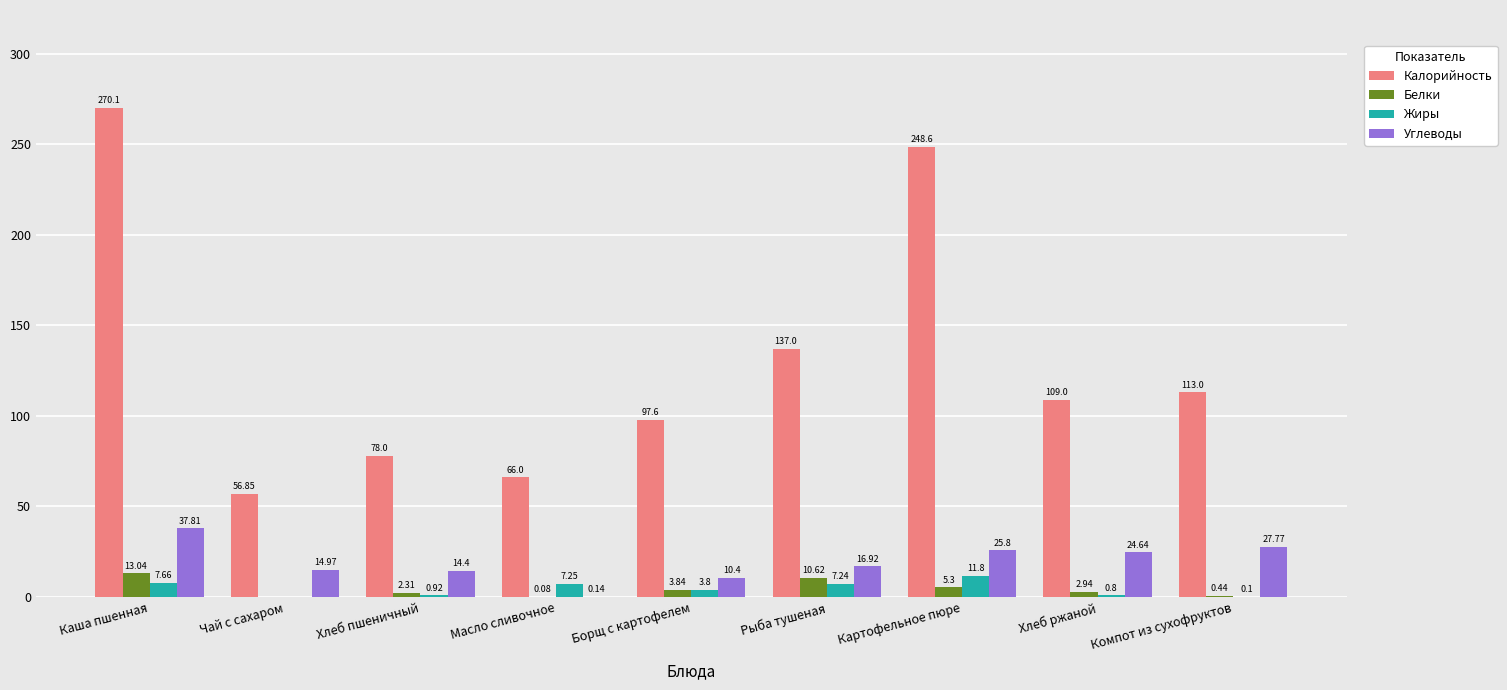

At which category is the sum across all series the highest?

Каша пшенная